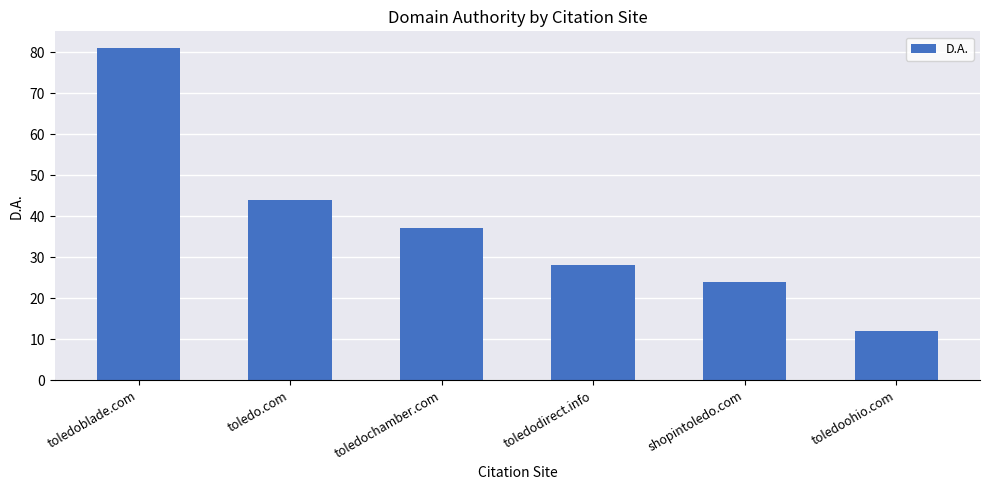

Does the chart contain stacked bars?

No